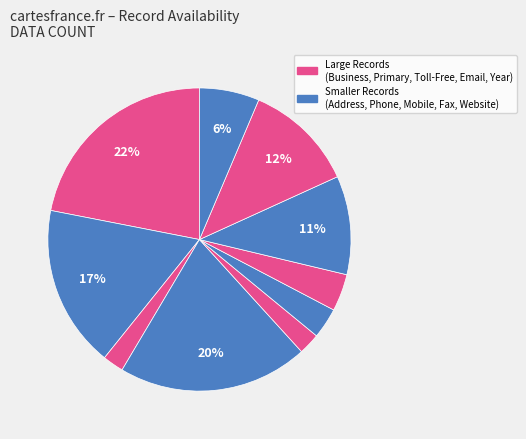

Count the number of slices in the pie.

10